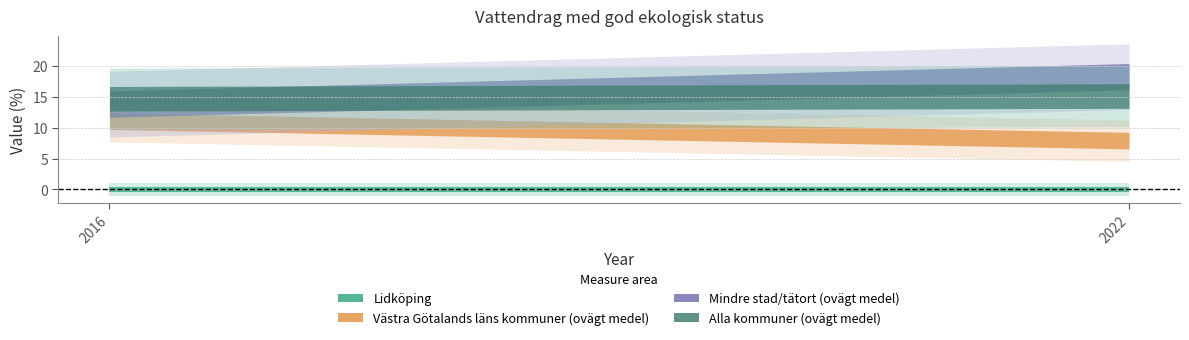

Reading left to right, extract all data points from this chart.

Lidköping: 0.0	0.0
Västra Götalands läns kommuner (ovägt medel): 11.1	7.9
Mindre stad/tätort (ovägt medel): 13.8	18.3
Alla kommuner (ovägt medel): 14.7	15.1